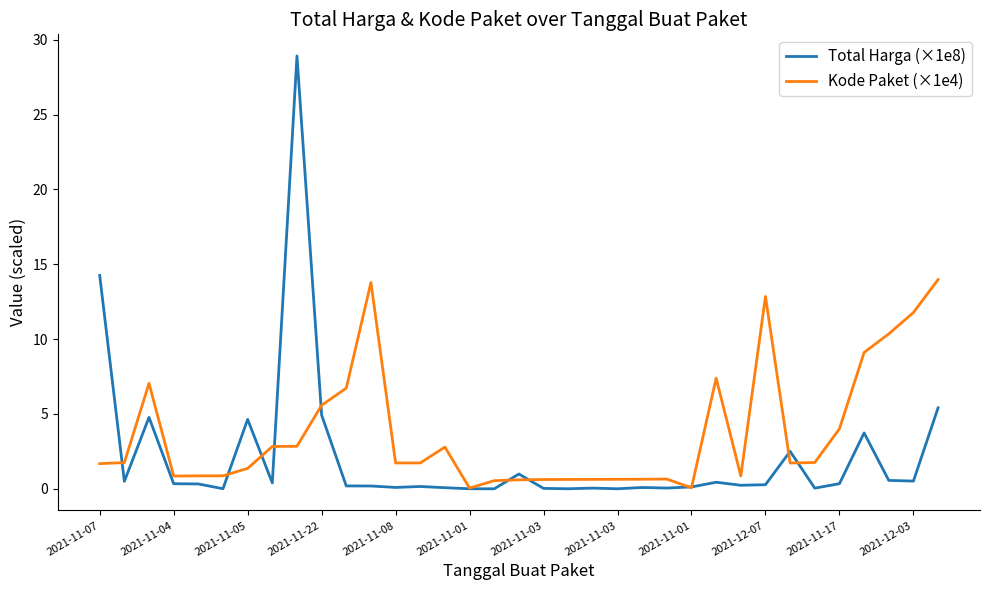

What are all the series names shown in the legend?

Total Harga (×1e8), Kode Paket (×1e4)